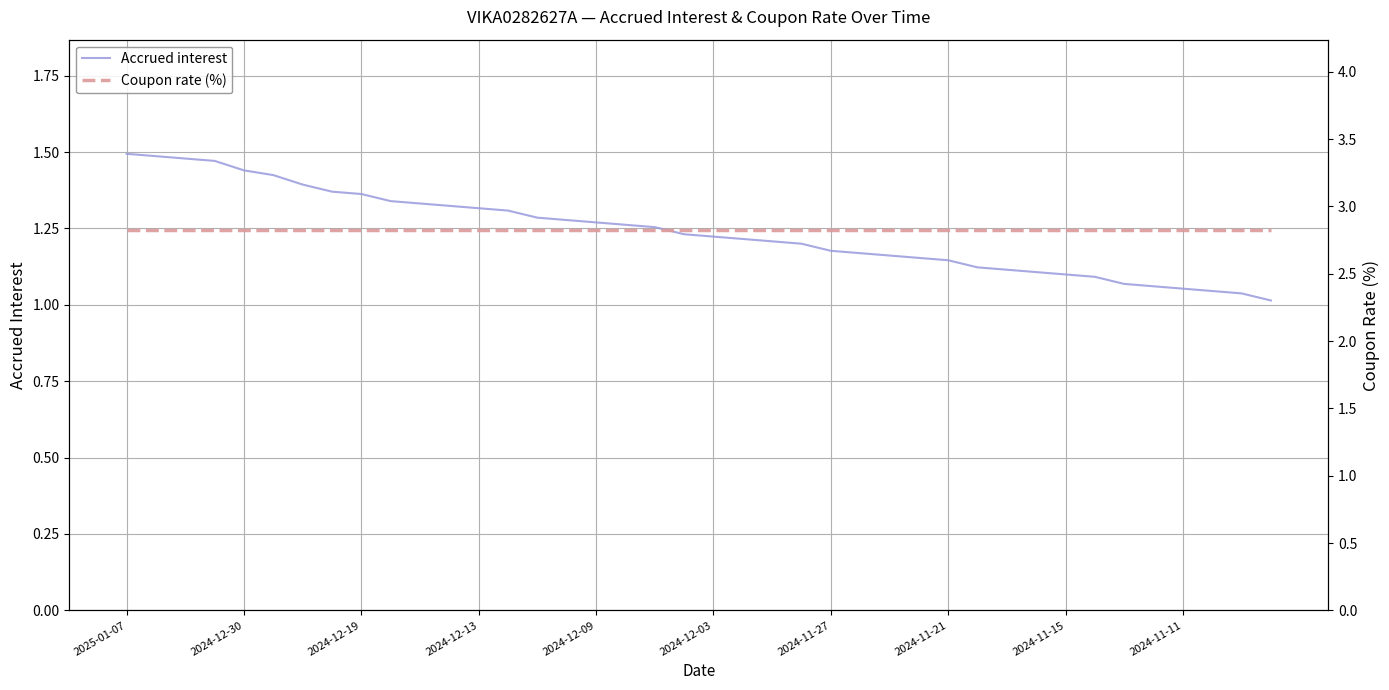

Is it true that Accrued interest equals 1.7 at 2024-11-15?

False